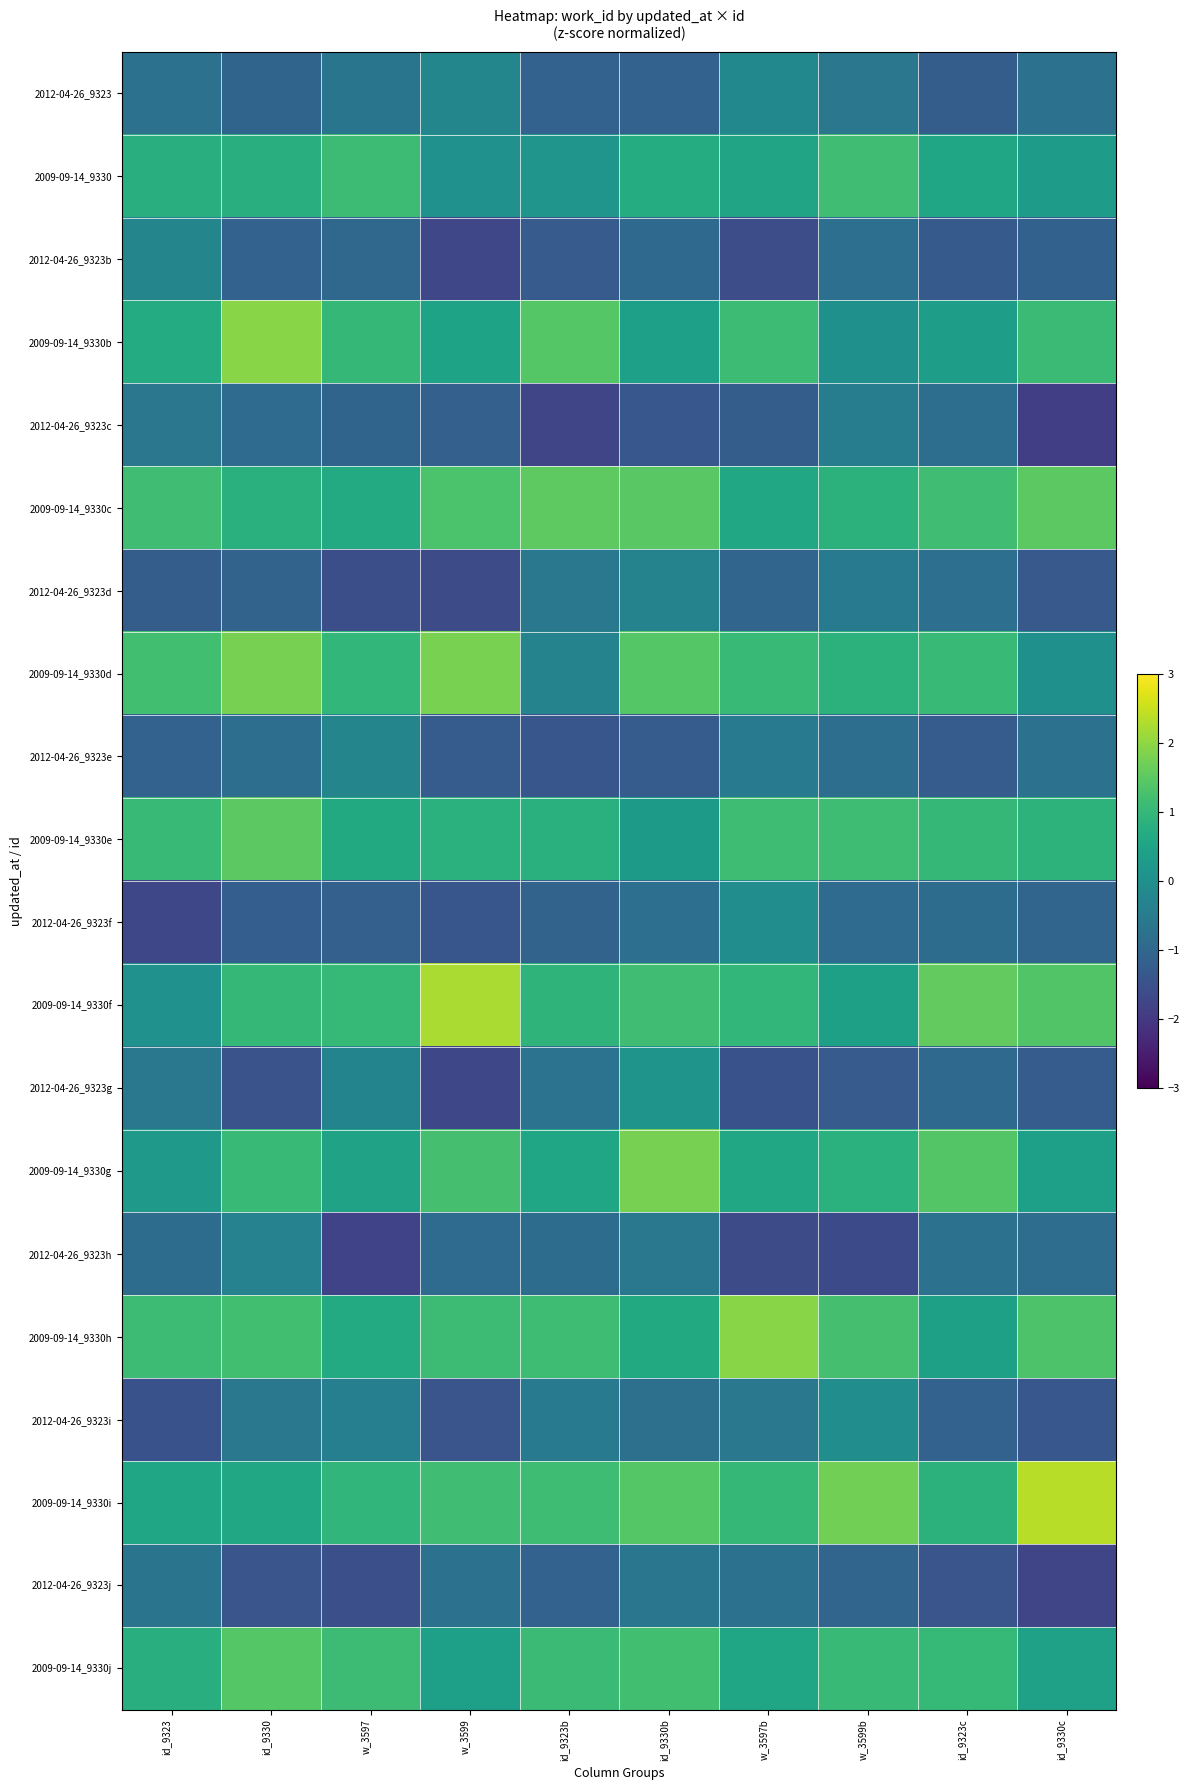

Reading left to right, transcribe all the data shown in this chart.

2012-04-26_9323: id_9323=-0.8	id_9330=-1.1	w_3597=-0.7	w_3599=-0.2	id_9323b=-1.1	id_9330b=-1.1	w_3597b=-0.2	w_3599b=-0.6	id_9323c=-1.2	id_9330c=-0.7
2009-09-14_9330: id_9323=0.8	id_9330=0.8	w_3597=1.1	w_3599=0.0	id_9323b=0.1	id_9330b=0.7	w_3597b=0.5	w_3599b=1.2	id_9323c=0.5	id_9330c=0.3
2012-04-26_9323b: id_9323=-0.3	id_9330=-1.1	w_3597=-1.0	w_3599=-1.7	id_9323b=-1.3	id_9330b=-0.9	w_3597b=-1.6	w_3599b=-0.8	id_9323c=-1.3	id_9330c=-1.1
2009-09-14_9330b: id_9323=0.7	id_9330=1.9	w_3597=1.0	w_3599=0.5	id_9323b=1.4	id_9330b=0.4	w_3597b=1.1	w_3599b=0.0	id_9323c=0.3	id_9330c=1.1
2012-04-26_9323c: id_9323=-0.6	id_9330=-0.9	w_3597=-1.1	w_3599=-1.2	id_9323b=-1.7	id_9330b=-1.4	w_3597b=-1.2	w_3599b=-0.5	id_9323c=-0.8	id_9330c=-1.9
2009-09-14_9330c: id_9323=1.2	id_9330=0.8	w_3597=0.7	w_3599=1.3	id_9323b=1.5	id_9330b=1.5	w_3597b=0.6	w_3599b=0.8	id_9323c=1.2	id_9330c=1.5
2012-04-26_9323d: id_9323=-1.2	id_9330=-1.1	w_3597=-1.6	w_3599=-1.6	id_9323b=-0.6	id_9330b=-0.3	w_3597b=-1.0	w_3599b=-0.5	id_9323c=-0.8	id_9330c=-1.3
2009-09-14_9330d: id_9323=1.2	id_9330=1.8	w_3597=1.0	w_3599=1.8	id_9323b=-0.3	id_9330b=1.4	w_3597b=1.0	w_3599b=0.9	id_9323c=1.0	id_9330c=0.0
2012-04-26_9323e: id_9323=-1.1	id_9330=-0.8	w_3597=-0.3	w_3599=-1.3	id_9323b=-1.4	id_9330b=-1.3	w_3597b=-0.5	w_3599b=-0.8	id_9323c=-1.3	id_9330c=-0.7
2009-09-14_9330e: id_9323=1.0	id_9330=1.5	w_3597=0.6	w_3599=0.8	id_9323b=0.8	id_9330b=0.3	w_3597b=1.1	w_3599b=1.1	id_9323c=1.0	id_9330c=0.9
2012-04-26_9323f: id_9323=-1.7	id_9330=-1.2	w_3597=-1.2	w_3599=-1.4	id_9323b=-1.1	id_9330b=-0.8	w_3597b=-0.1	w_3599b=-0.9	id_9323c=-0.9	id_9330c=-1.0
2009-09-14_9330f: id_9323=0.0	id_9330=1.0	w_3597=1.0	w_3599=2.2	id_9323b=0.9	id_9330b=1.2	w_3597b=1.0	w_3599b=0.4	id_9323c=1.6	id_9330c=1.4
2012-04-26_9323g: id_9323=-0.6	id_9330=-1.5	w_3597=-0.3	w_3599=-1.7	id_9323b=-0.7	id_9330b=0.1	w_3597b=-1.5	w_3599b=-1.3	id_9323c=-1.0	id_9330c=-1.3
2009-09-14_9330g: id_9323=0.2	id_9330=1.0	w_3597=0.5	w_3599=1.2	id_9323b=0.5	id_9330b=1.8	w_3597b=0.6	w_3599b=0.8	id_9323c=1.4	id_9330c=0.4
2012-04-26_9323h: id_9323=-0.9	id_9330=-0.3	w_3597=-1.8	w_3599=-0.9	id_9323b=-0.9	id_9330b=-0.6	w_3597b=-1.6	w_3599b=-1.7	id_9323c=-0.7	id_9330c=-0.9
2009-09-14_9330h: id_9323=1.1	id_9330=1.2	w_3597=0.7	w_3599=1.1	id_9323b=1.1	id_9330b=0.6	w_3597b=1.9	w_3599b=1.2	id_9323c=0.4	id_9330c=1.3
2012-04-26_9323i: id_9323=-1.5	id_9330=-0.6	w_3597=-0.4	w_3599=-1.4	id_9323b=-0.5	id_9330b=-0.8	w_3597b=-0.6	w_3599b=-0.1	id_9323c=-1.1	id_9330c=-1.4
2009-09-14_9330i: id_9323=0.6	id_9330=0.6	w_3597=1.0	w_3599=1.2	id_9323b=1.1	id_9330b=1.4	w_3597b=1.0	w_3599b=1.7	id_9323c=0.9	id_9330c=2.4
2012-04-26_9323j: id_9323=-0.7	id_9330=-1.4	w_3597=-1.5	w_3599=-0.8	id_9323b=-1.1	id_9330b=-0.6	w_3597b=-0.8	w_3599b=-1.0	id_9323c=-1.4	id_9330c=-1.8
2009-09-14_9330j: id_9323=0.8	id_9330=1.4	w_3597=1.1	w_3599=0.4	id_9323b=1.1	id_9330b=1.2	w_3597b=0.6	w_3599b=1.1	id_9323c=1.0	id_9330c=0.4